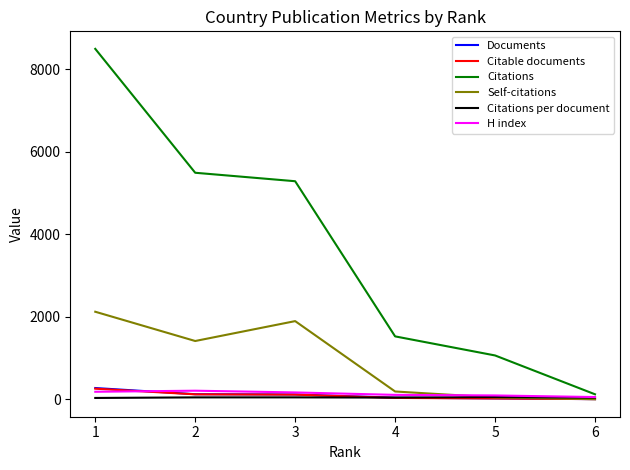

Which series ends up on top after the final intersection of Self-citations and Citations per document?

Citations per document